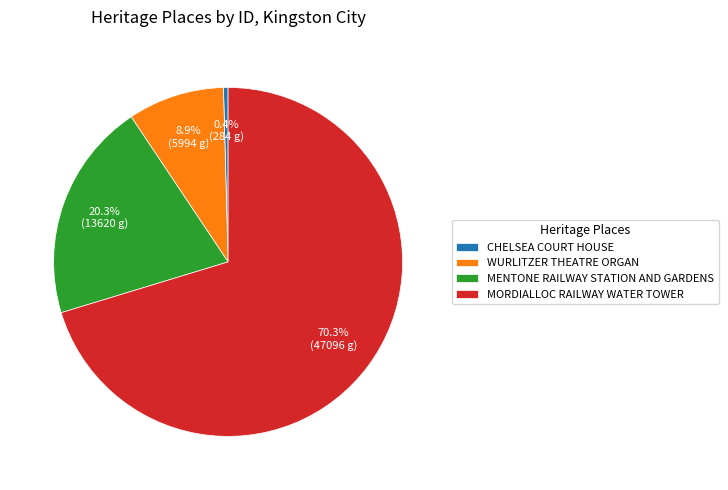

What percentage is the WURLITZER THEATRE ORGAN slice, to the nearest percent?

9%